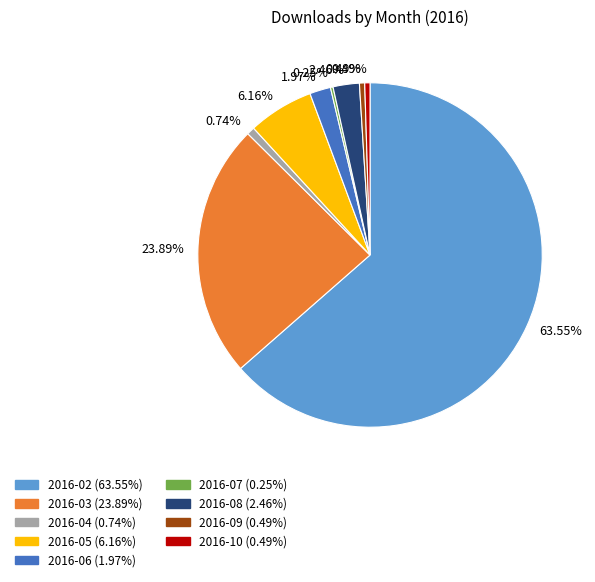

Does any single category account for the majority?

Yes